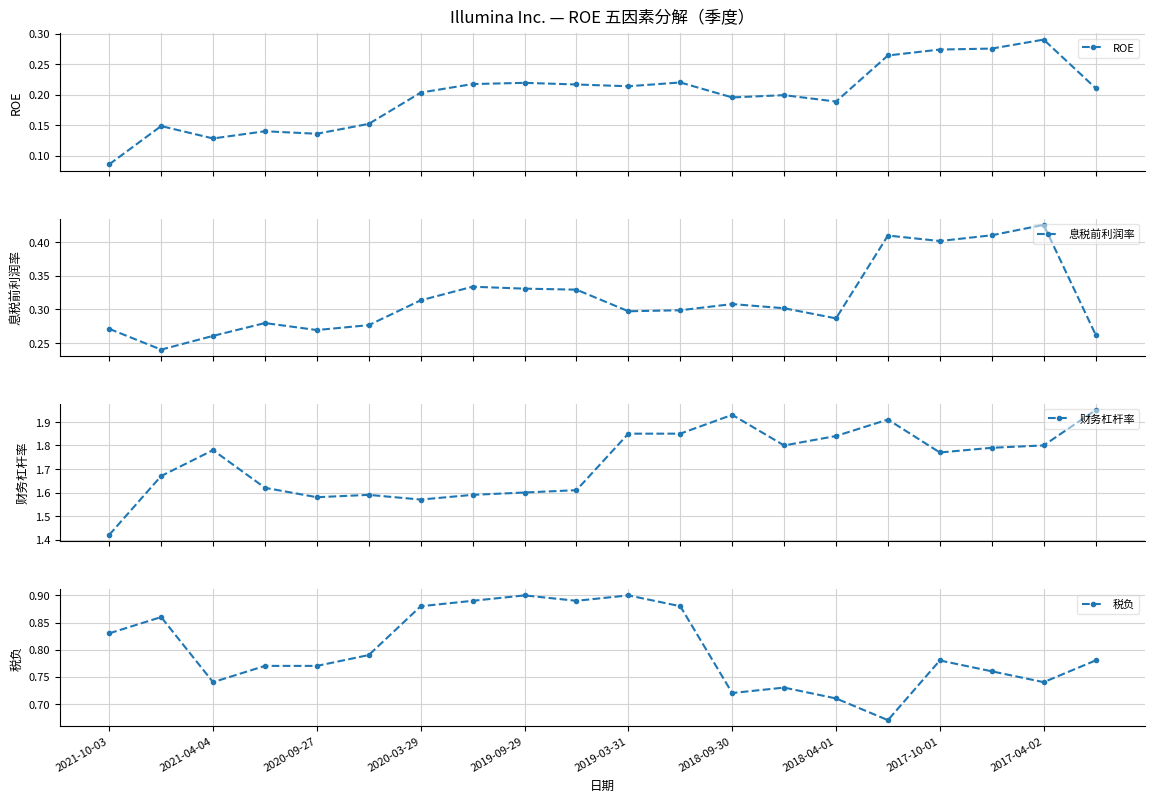

True or false: 税负 and 财务杠杆率 intersect in this chart.

False